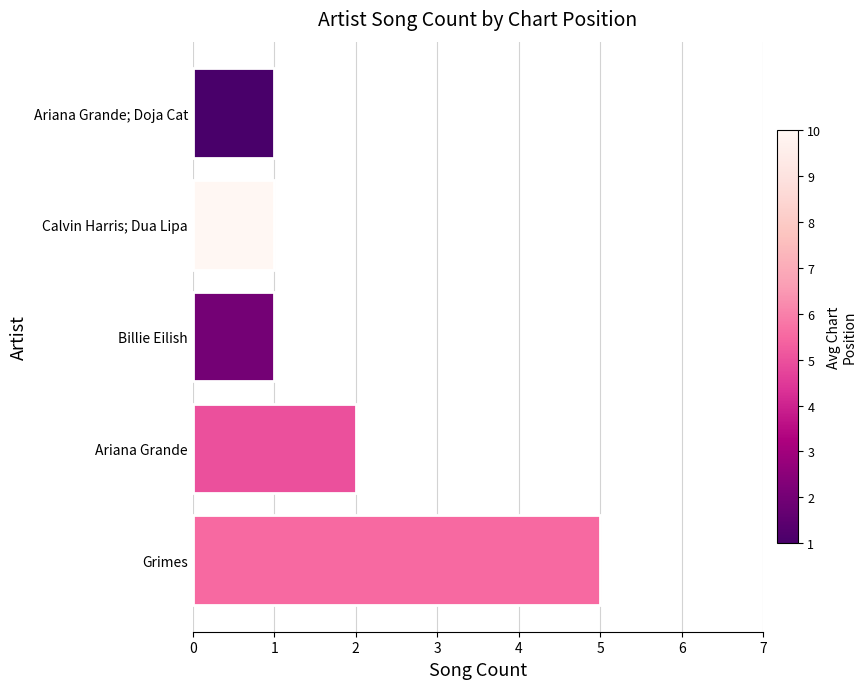

What is the difference between the maximum and minimum values?

4